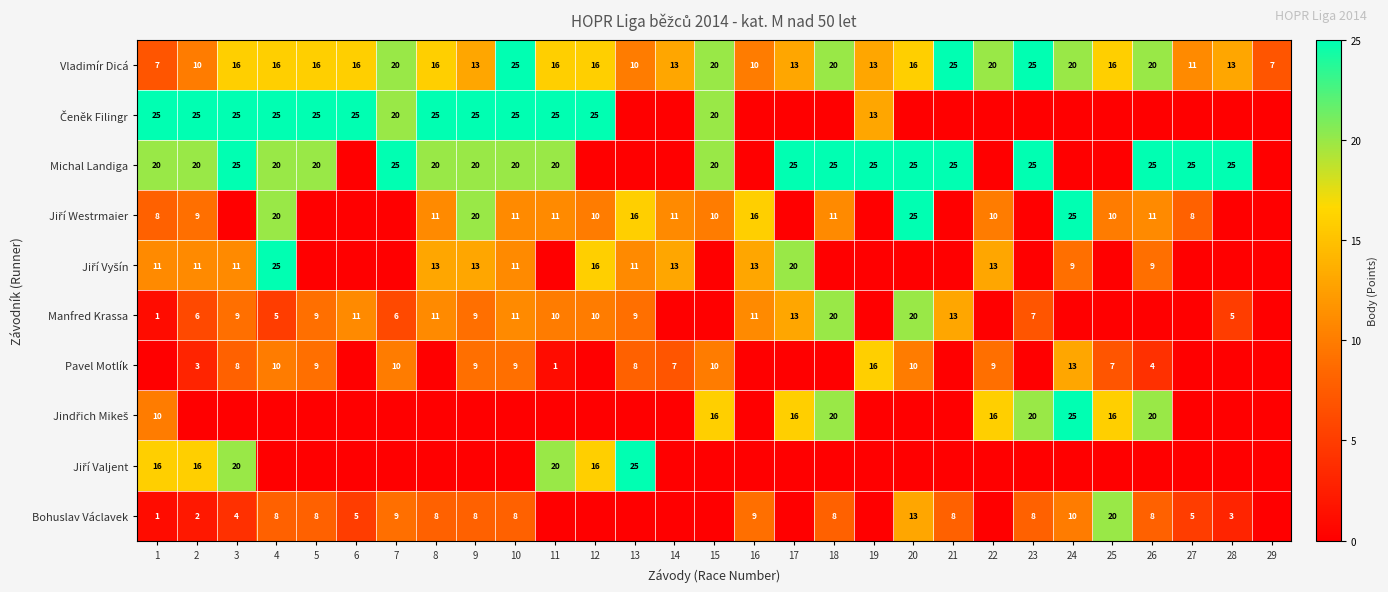

At which category is the sum across all series the highest?

4